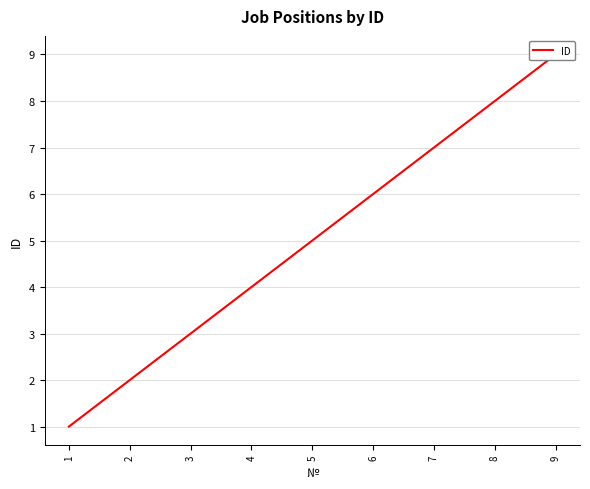

Reading left to right, extract all data points from this chart.

1	2	3	4	5	6	7	8	9